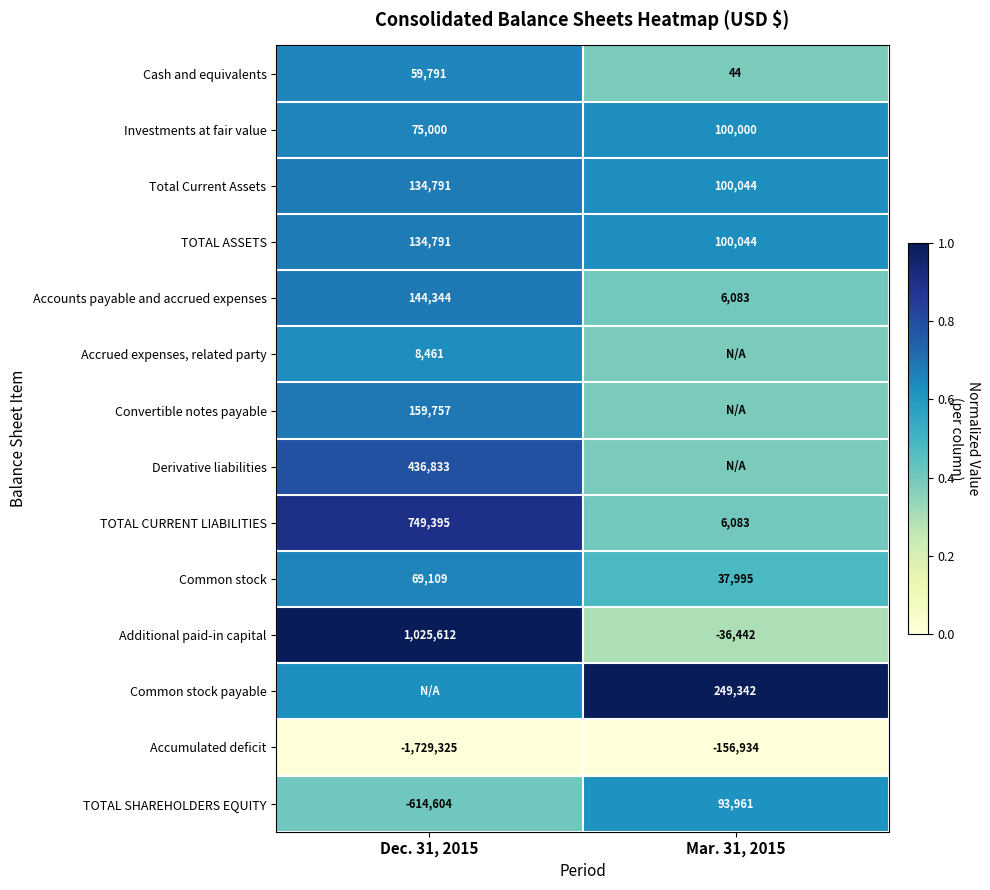

At which category is the sum across all series the highest?

Dec. 31, 2015